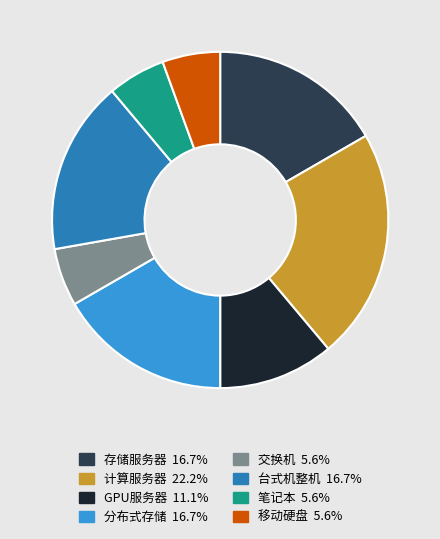

Count the number of slices in the pie.

8